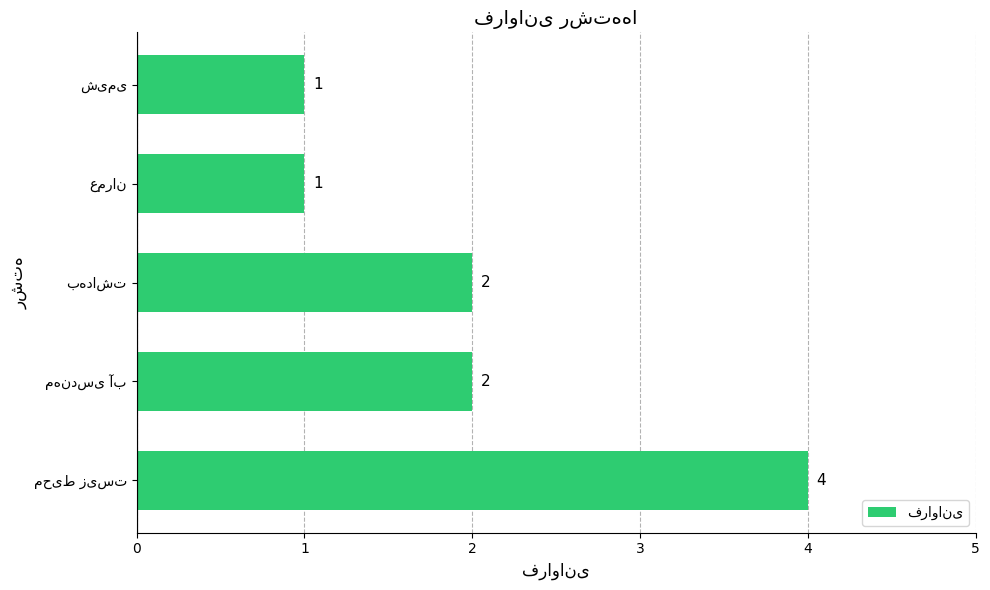

Are the bars horizontal?

Yes